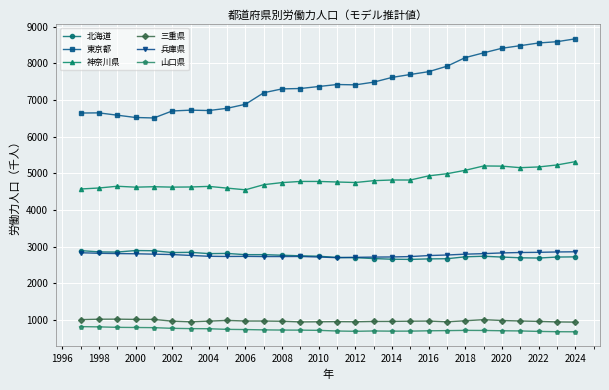

True or false: 山口県 and 兵庫県 intersect in this chart.

False